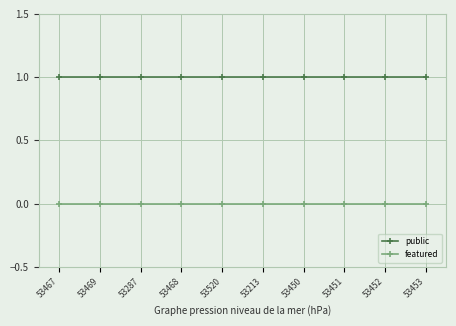

The value of featured at 53468 is 0. True or false?

True